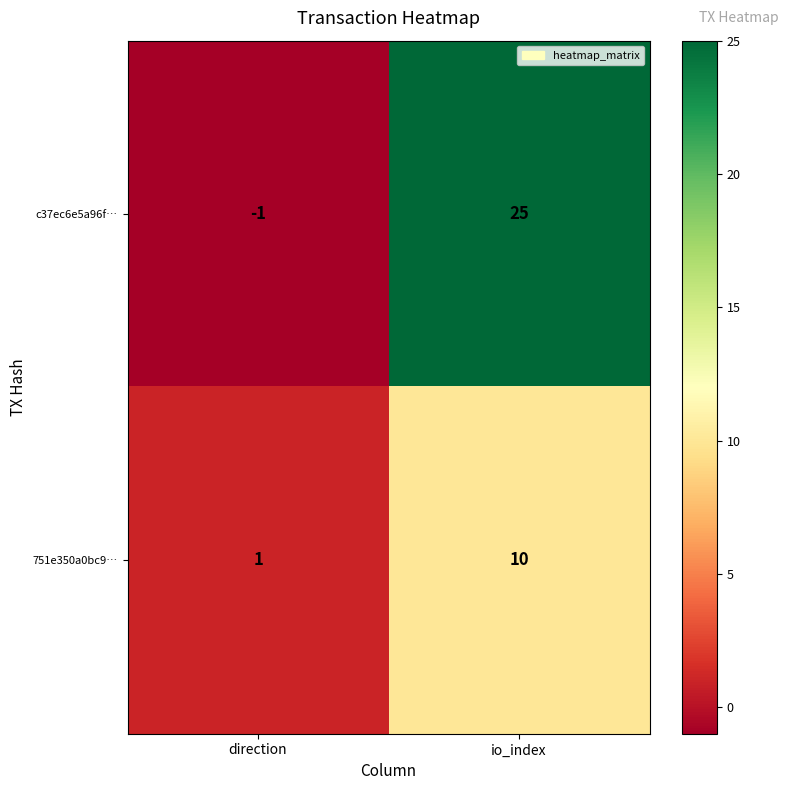

Reading left to right, transcribe all the data shown in this chart.

c37ec6e5a96f…: direction=-1	io_index=25
751e350a0bc9…: direction=1	io_index=10